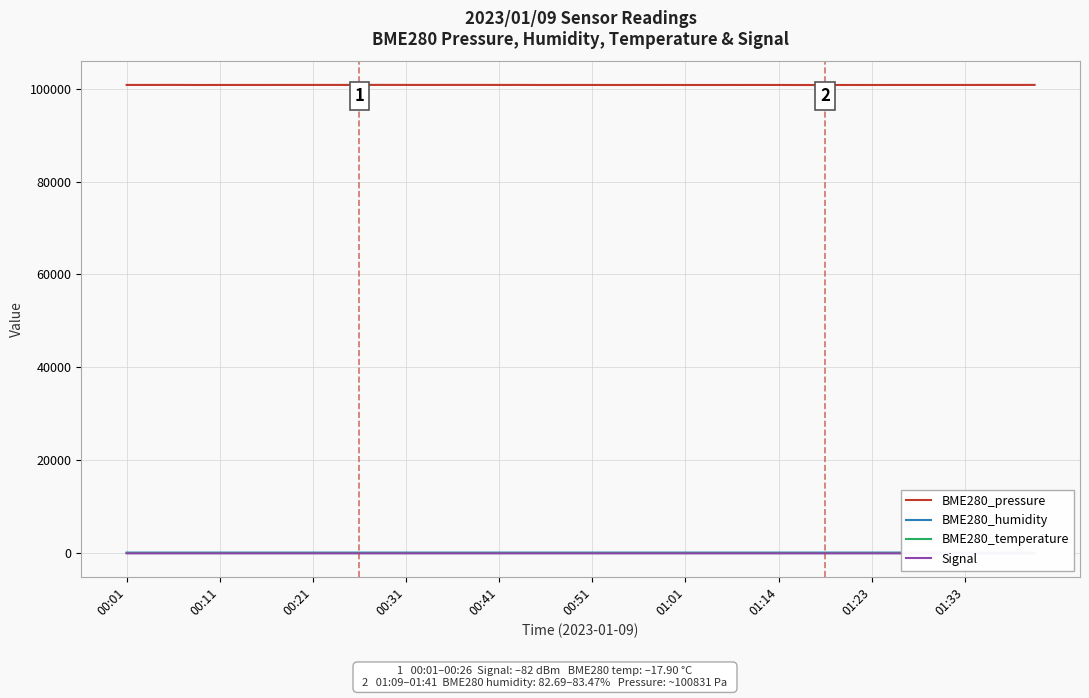

What position from the right is 25?

15